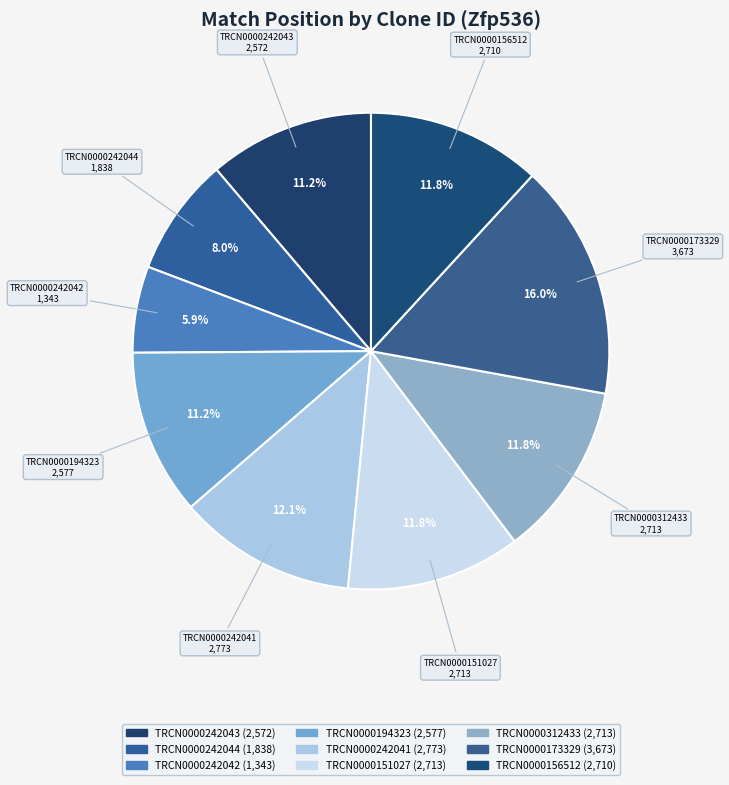

Approximately how many times larger is the value at TRCN0000156512 compared to TRCN0000151027?

1.0